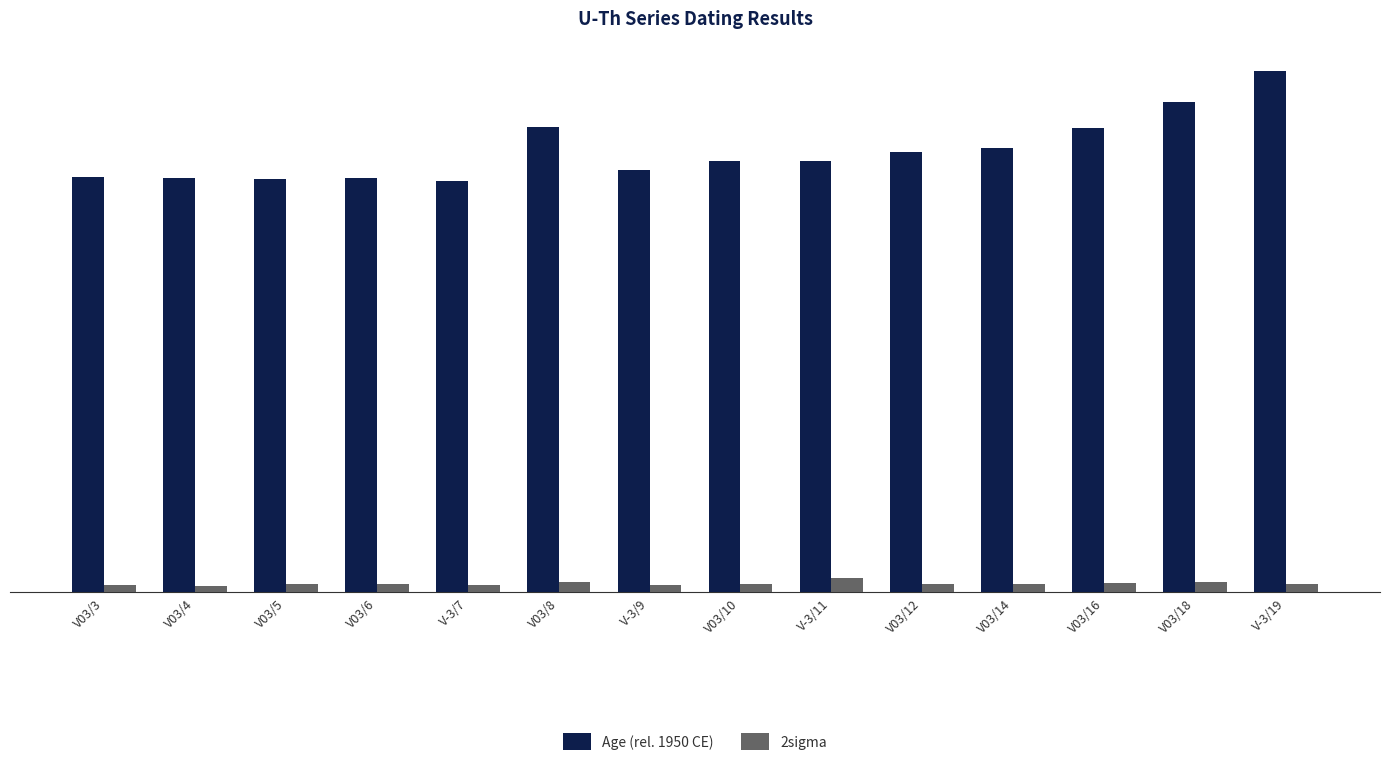

Count the number of data series in this chart.

2